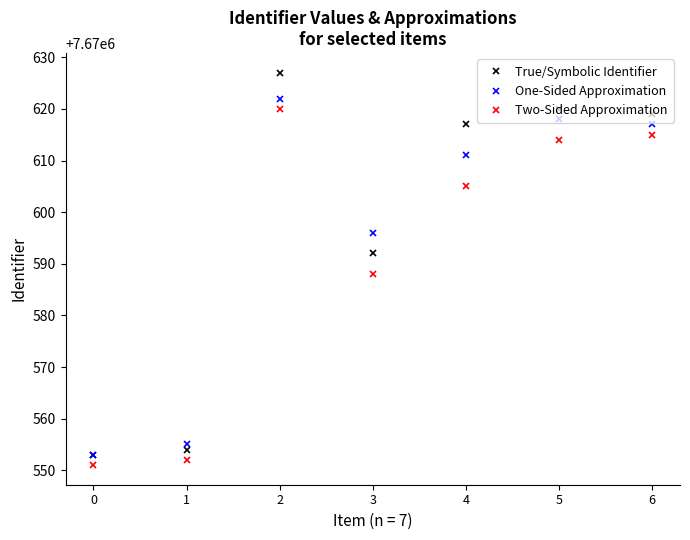

List the labels in order of One-Sided Approximation value, largest first.

2, 5, 6, 4, 3, 1, 0